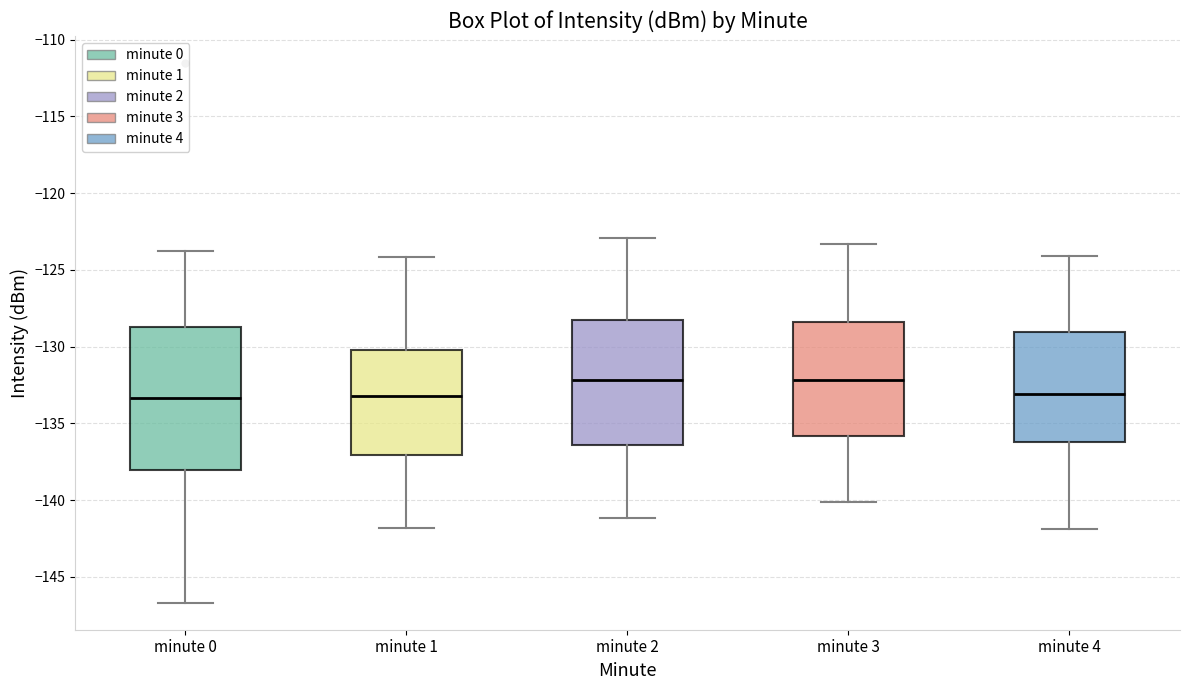

Comparing the boxes themselves (not the whiskers), which one is the tallest?

minute 0